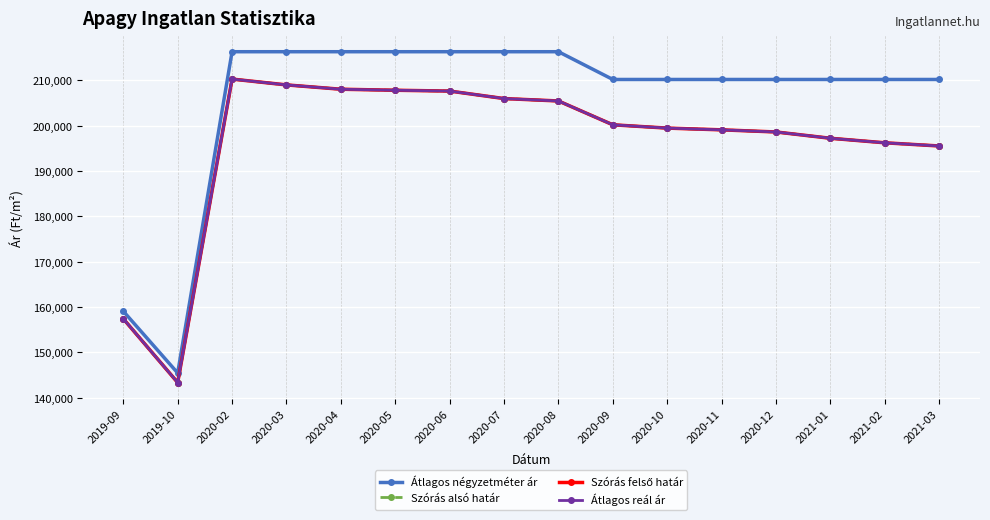

True or false: Átlagos reál ár and Átlagos négyzetméter ár intersect in this chart.

False